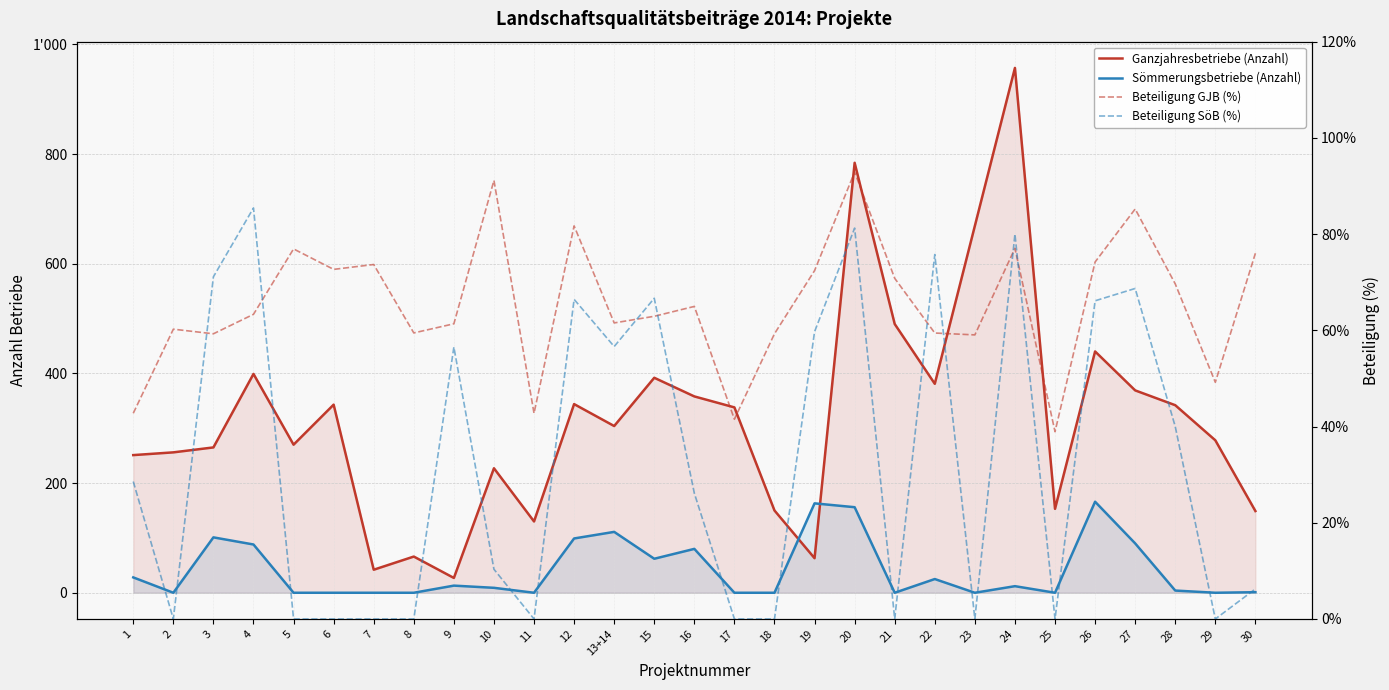

What is the difference between the second highest and minimum values in the Ganzjahresbetriebe (Anzahl) series?

757.0